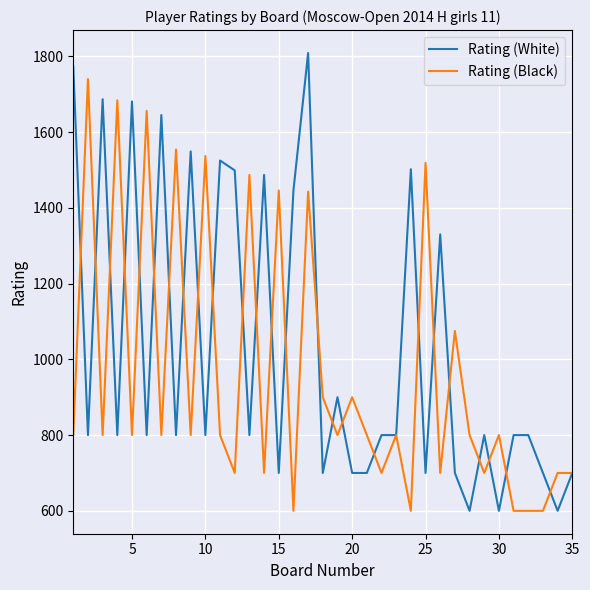

Does the chart display data point markers on the line(s)?

No